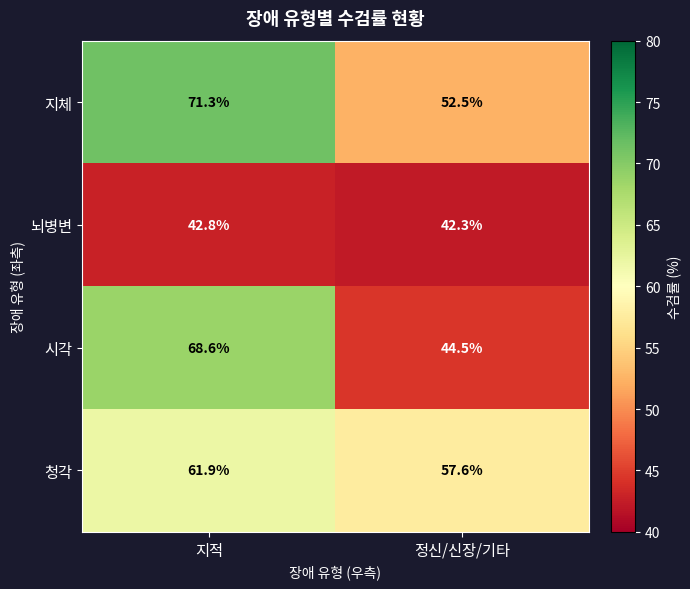

The value of 지체 at 정신/신장/기타 is 52.5. True or false?

True